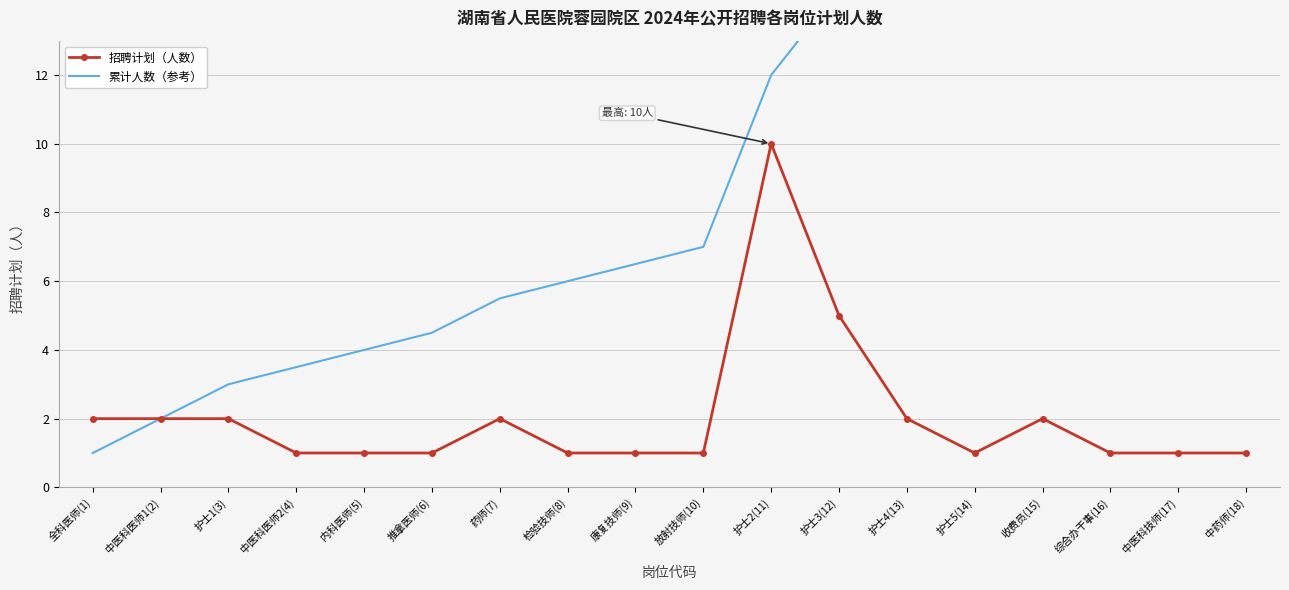

Rank the series at 药师(7) from highest to lowest value.

累计人数（参考）, 招聘计划（人数）